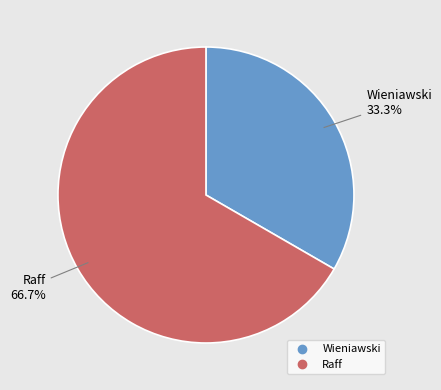

What is the largest slice in the pie chart?

Raff